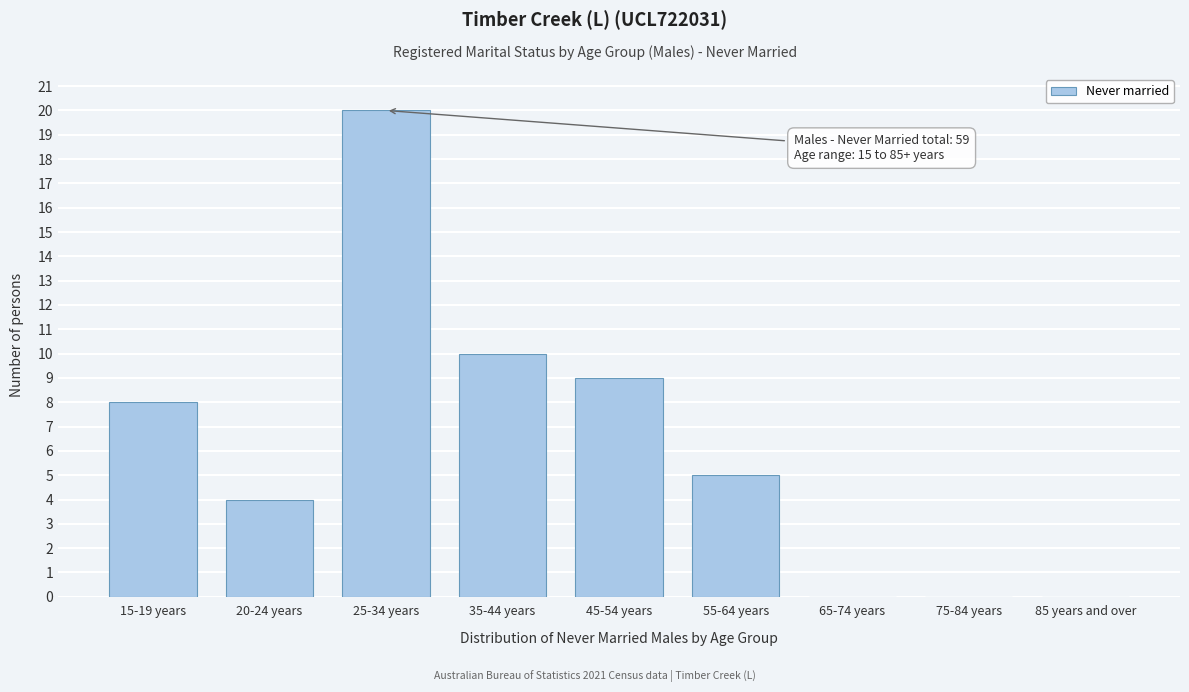

Reading right to left, what are all the values shown in this chart?

85 years and over=0	75-84 years=0	65-74 years=0	55-64 years=5	45-54 years=9	35-44 years=10	25-34 years=20	20-24 years=4	15-19 years=8